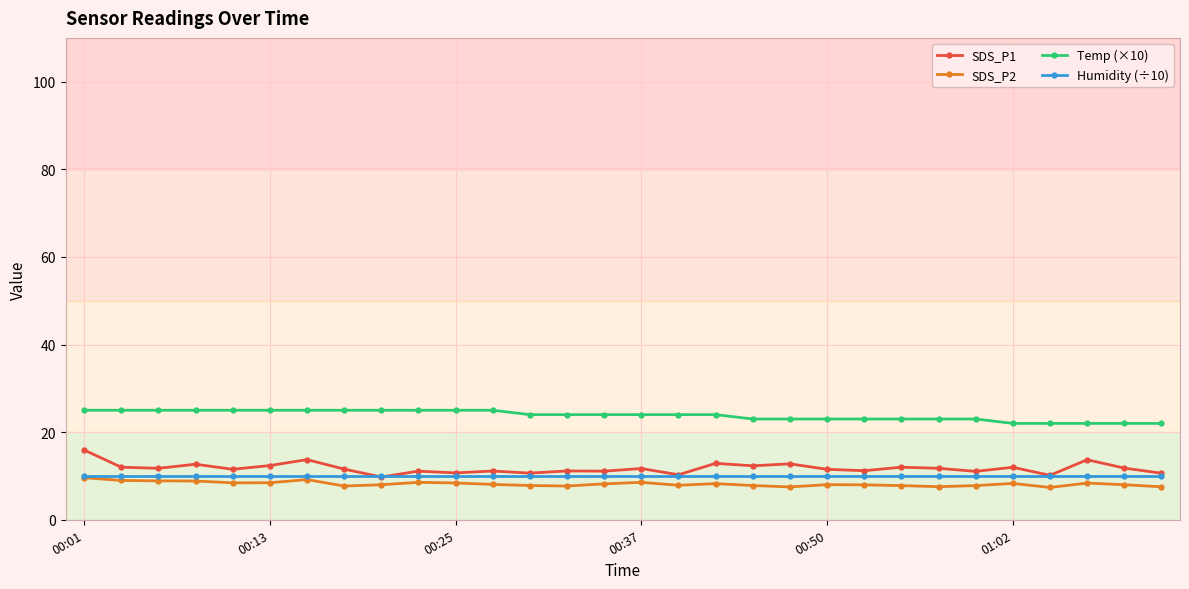

What is the sum of all Temp (×10) values?

715.0